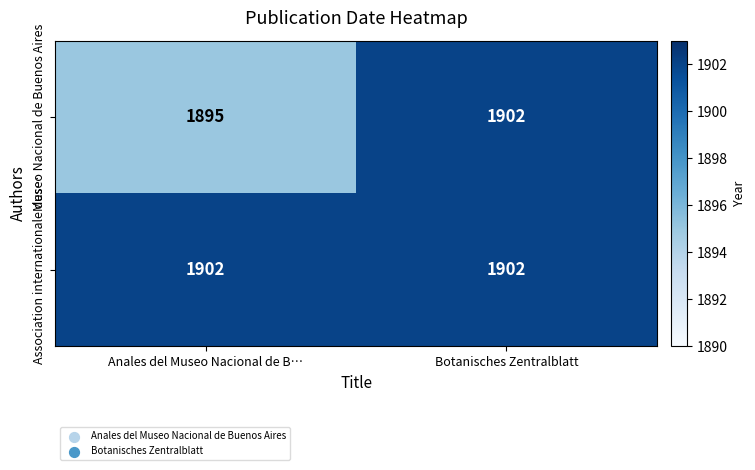

What is the maximum value for Museo Nacional de Buenos Aires?

1902